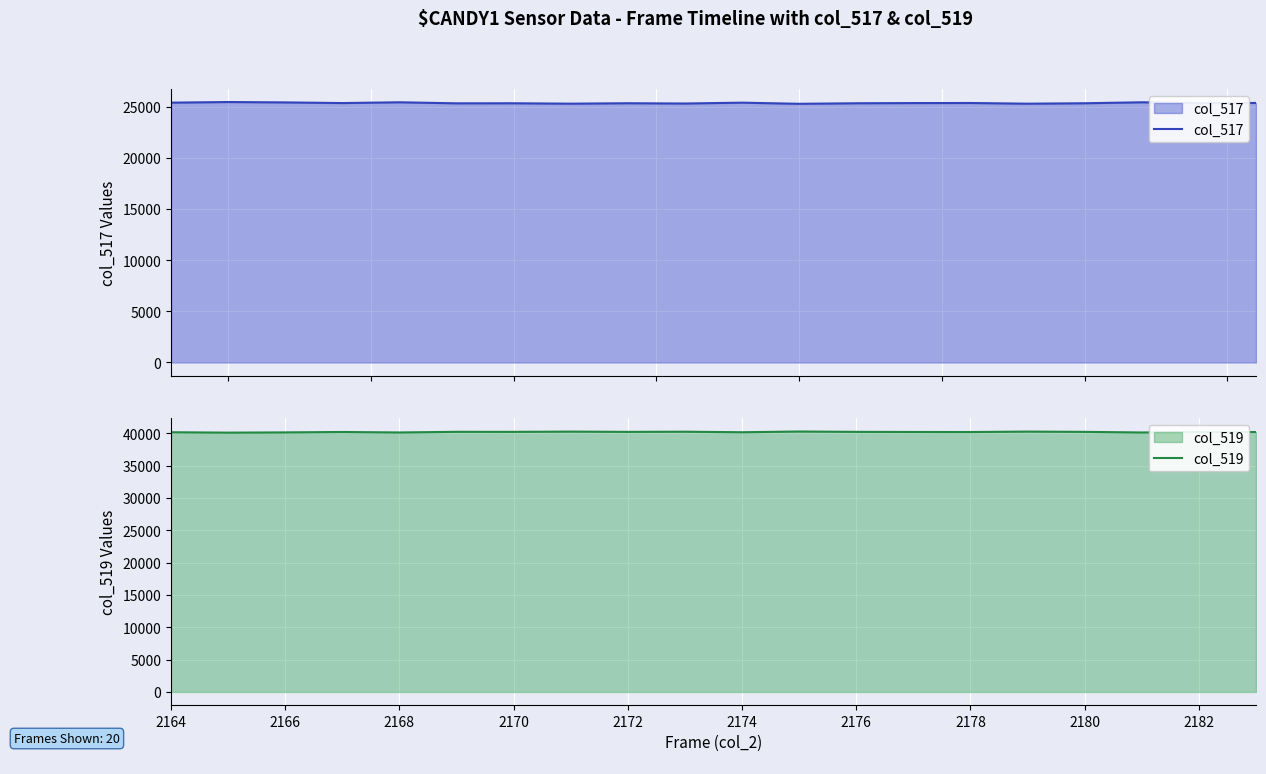

At which category is the sum across all series the highest?

2164